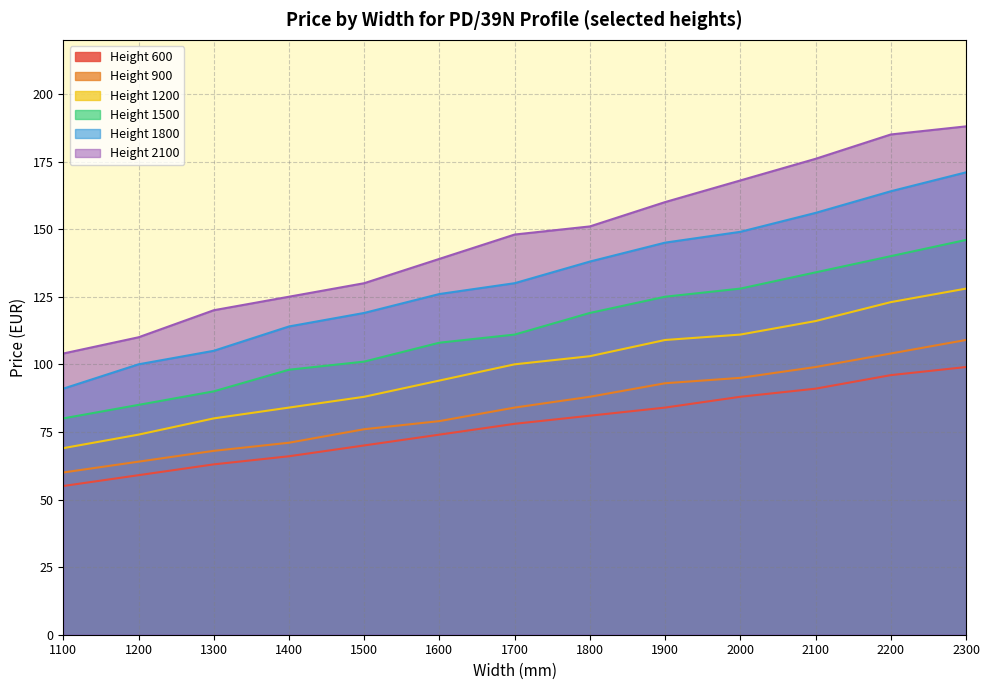

List the labels in order of Height 900 value, smallest first.

1100, 1200, 1300, 1400, 1500, 1600, 1700, 1800, 1900, 2000, 2100, 2200, 2300